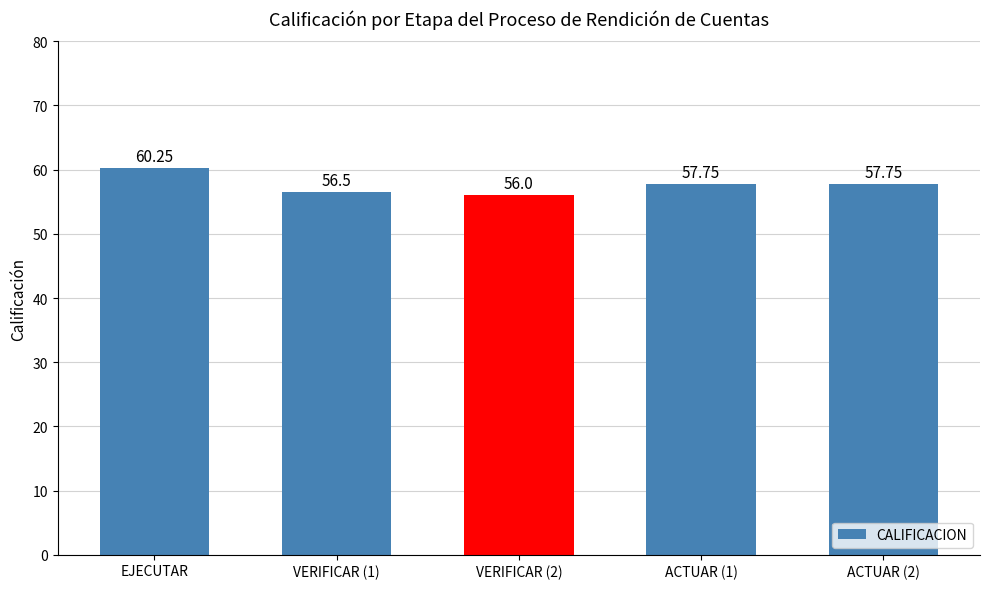

True or false: the data shows 82.1 at ACTUAR (1).

False